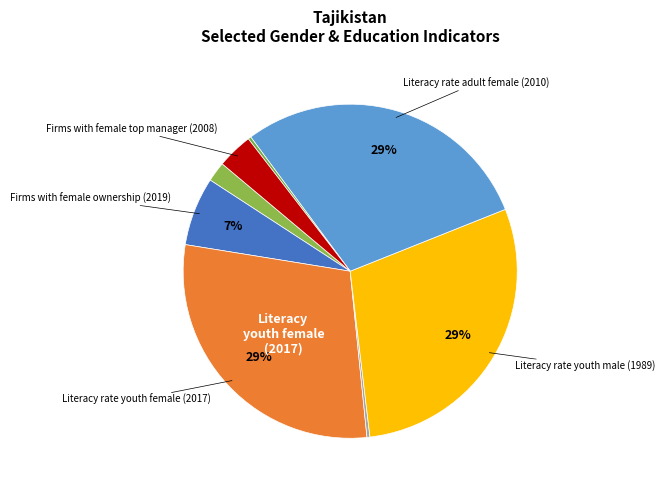

How many segments does this pie chart have?

8